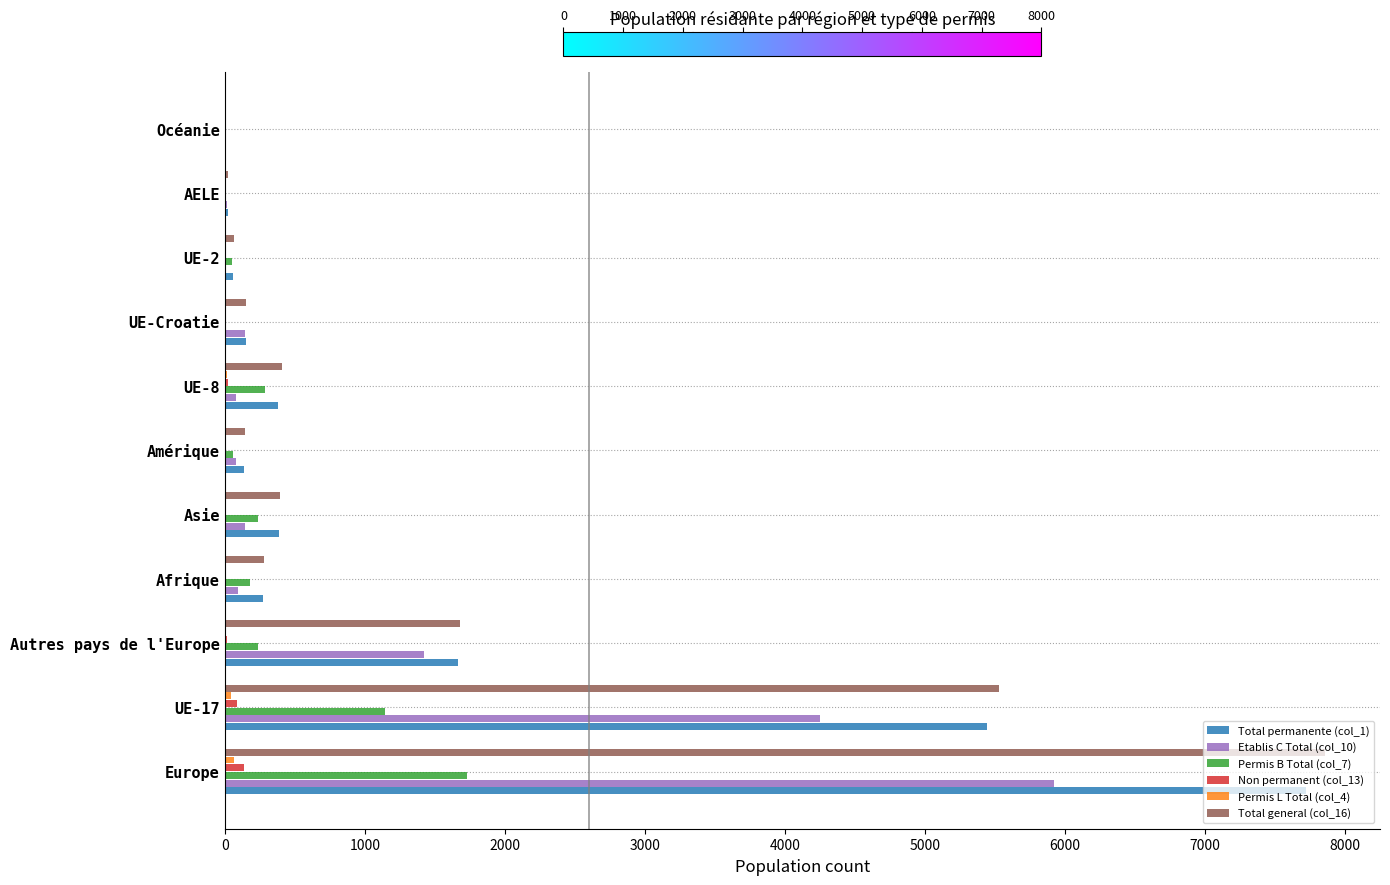

Which label corresponds to the largest value in the chart?

Europe